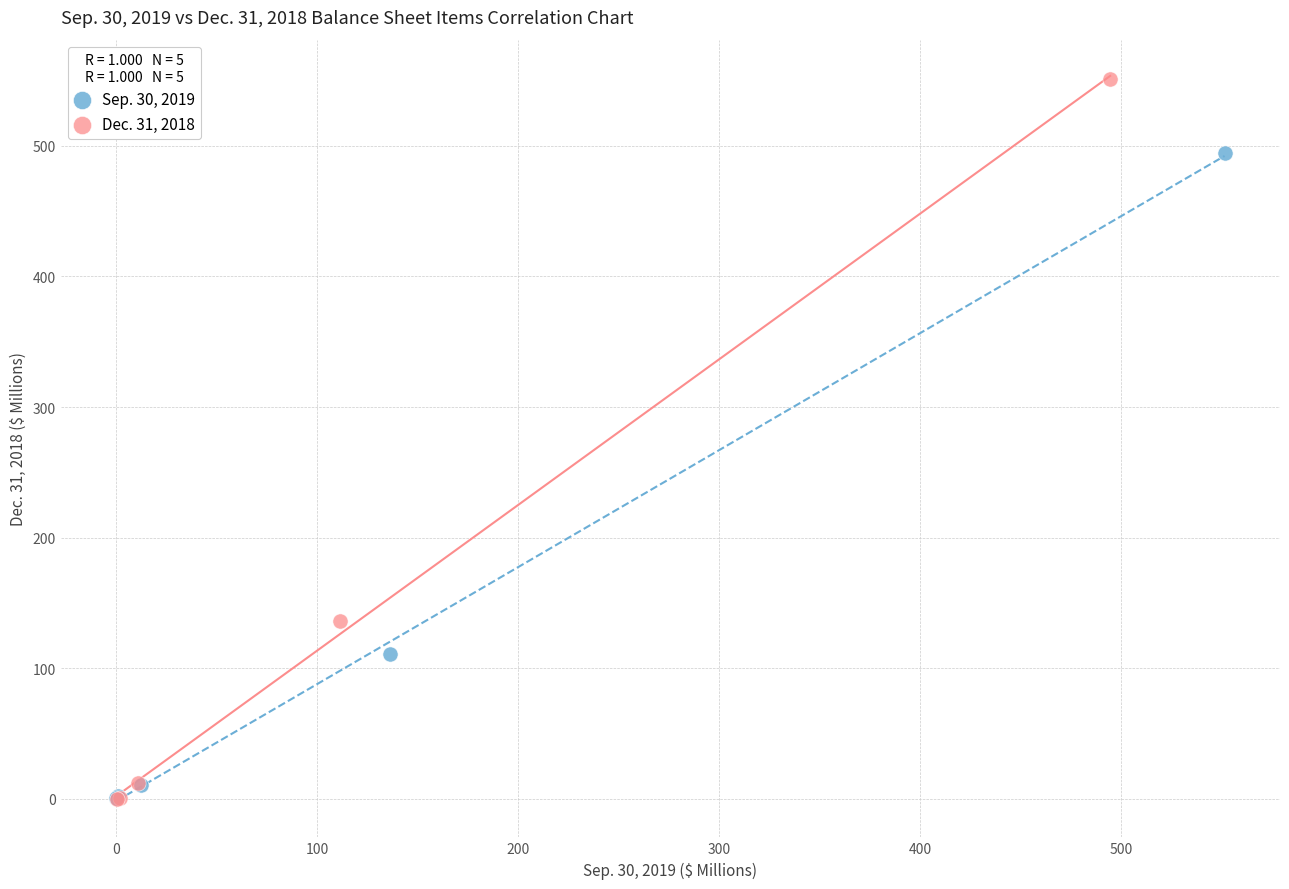

Which series has the largest Y range (max minus min)?

Dec. 31, 2018